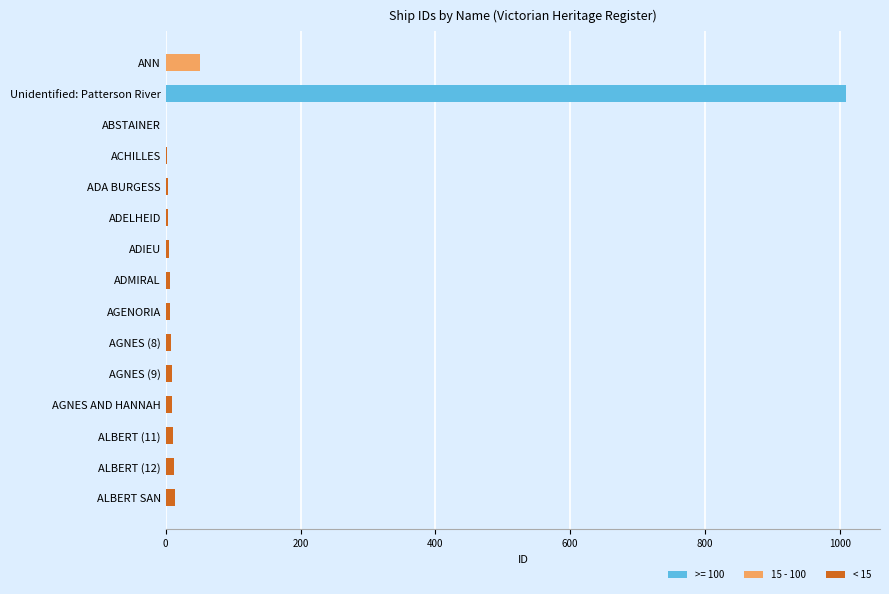

How many series are shown in this chart?

2